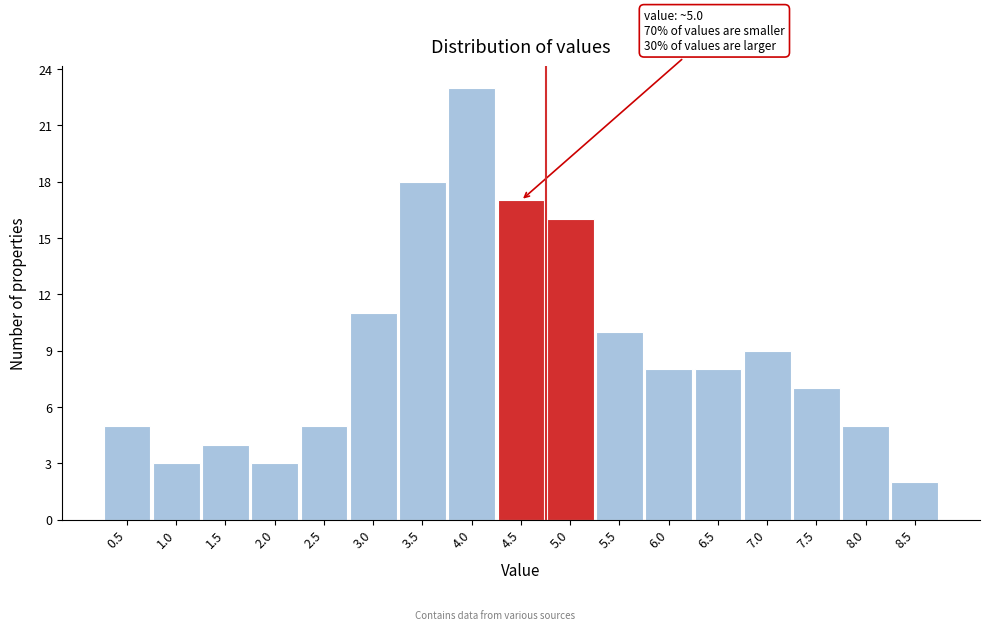

Reading left to right, transcribe all the data shown in this chart.

5	3	4	3	5	11	18	23	17	16	10	8	8	9	7	5	2